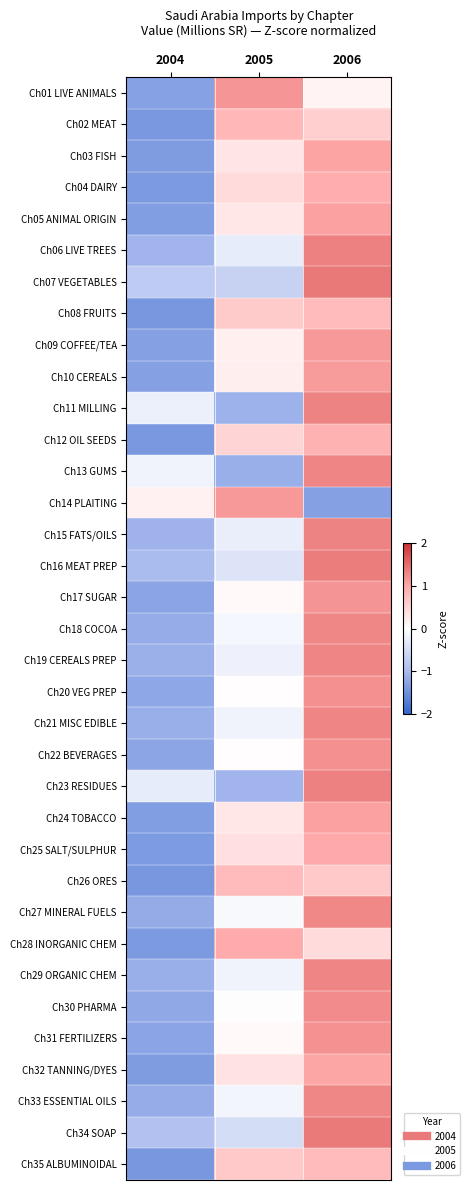

What is the maximum value shown in the chart?

1.4